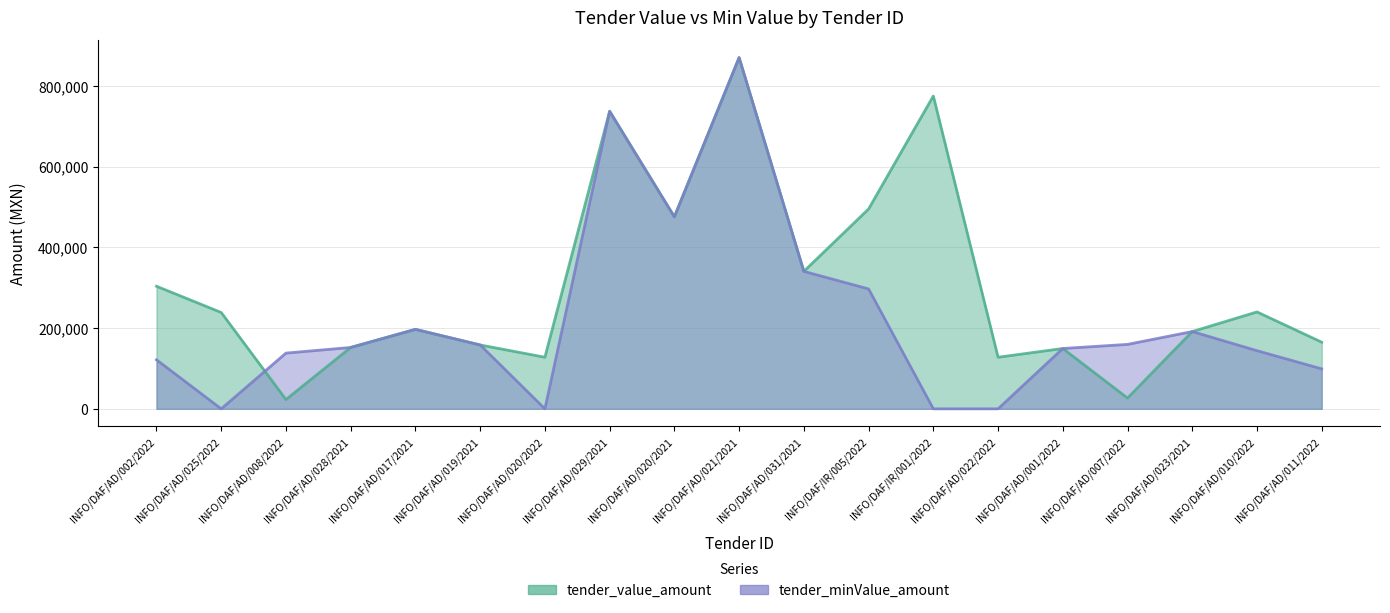

The value of tender_minValue_amount at INFO/DAF/IR/005/2022 is 201576.4. True or false?

False